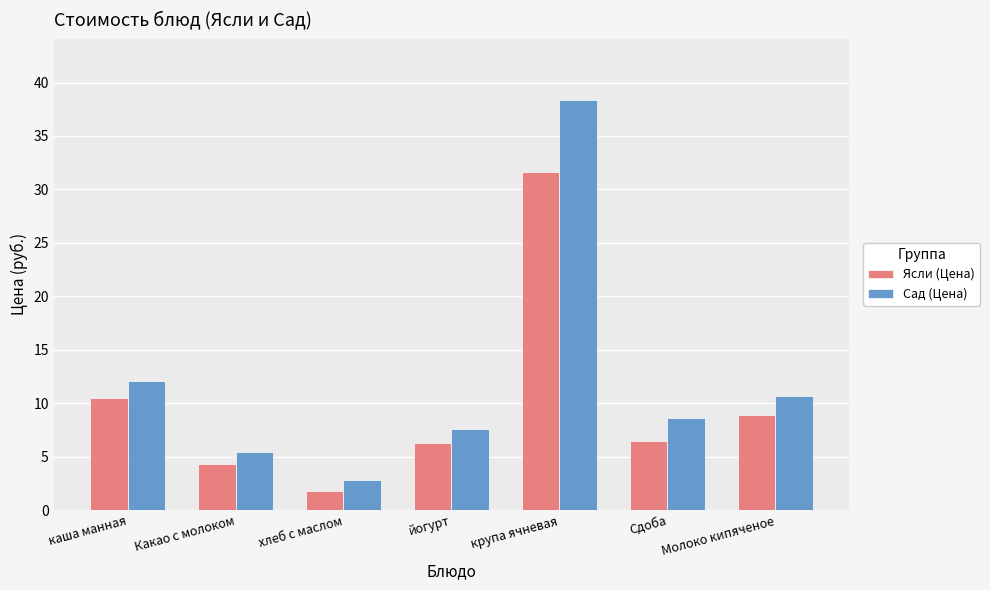

Which series has the largest total across all categories?

Сад (Цена)